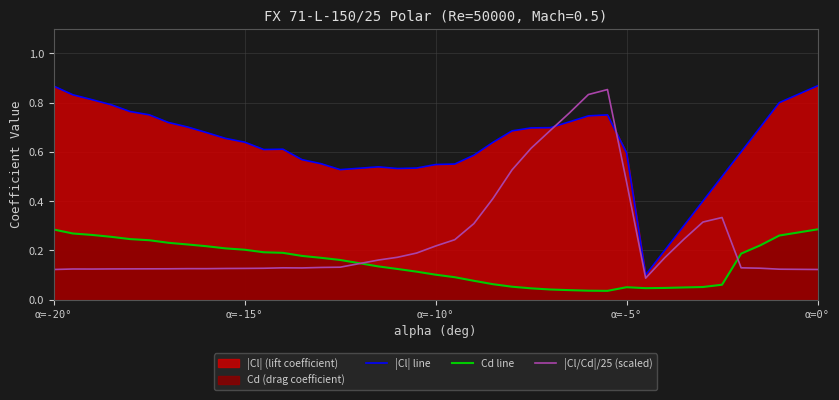

True or false: Cd line has a value of 0.2 at α=-15°.

True